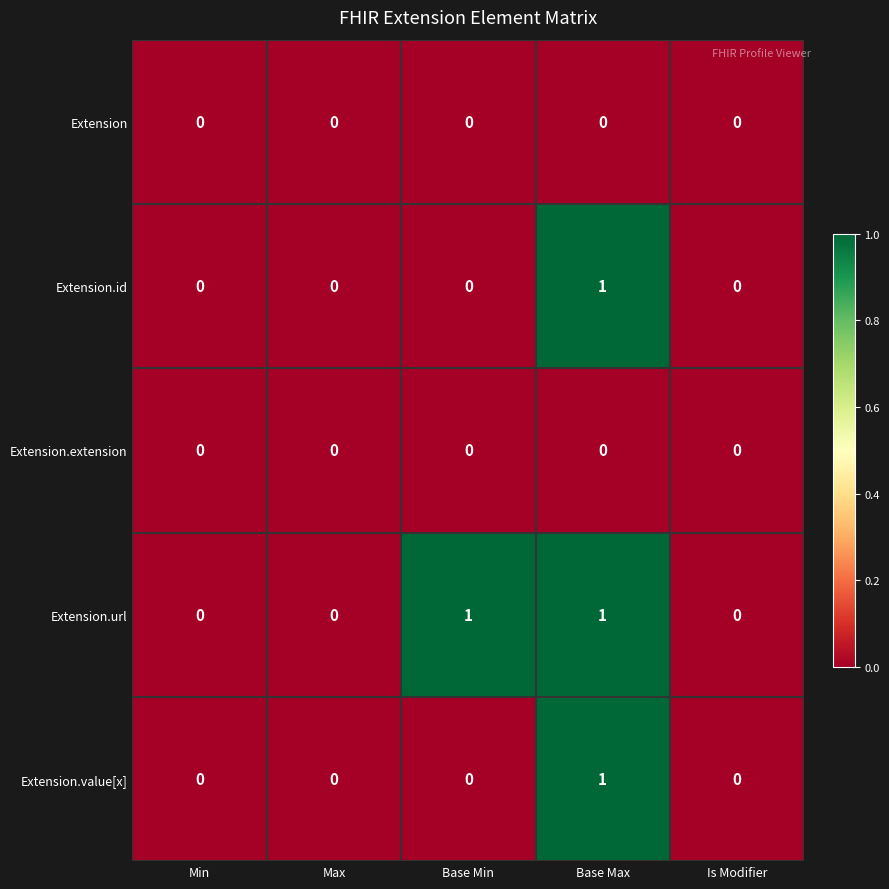

The value of Extension.id at Base Min is 0. True or false?

True